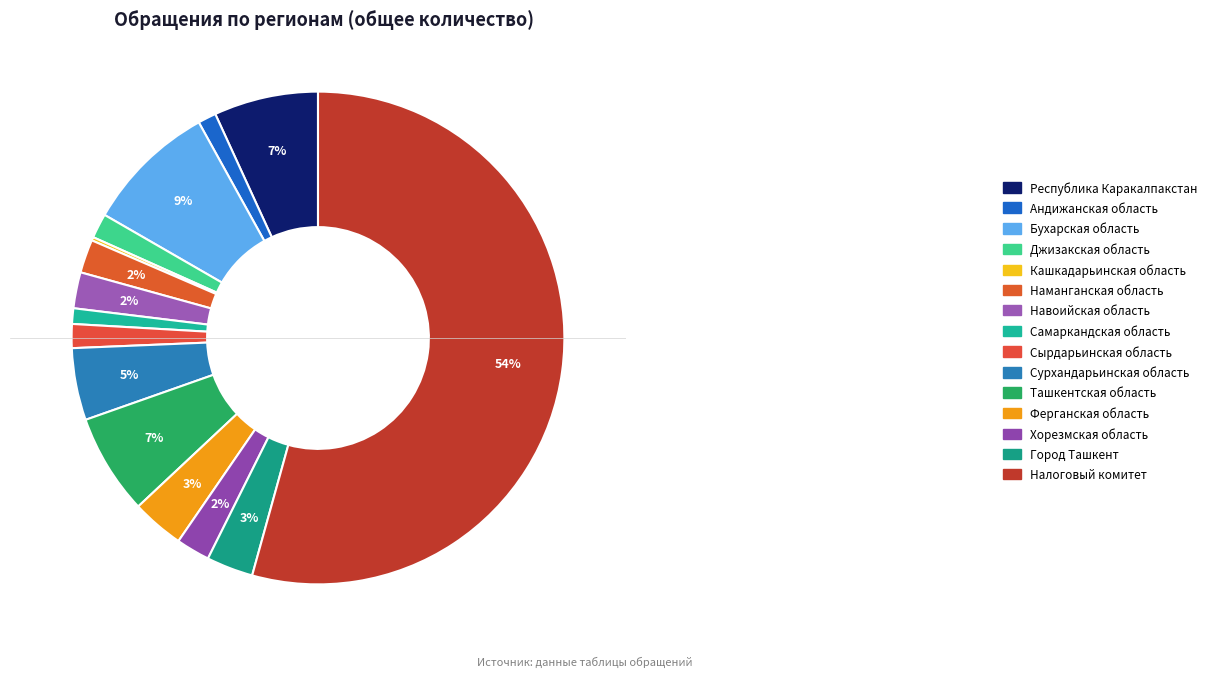

How many slices are in this pie chart?

15